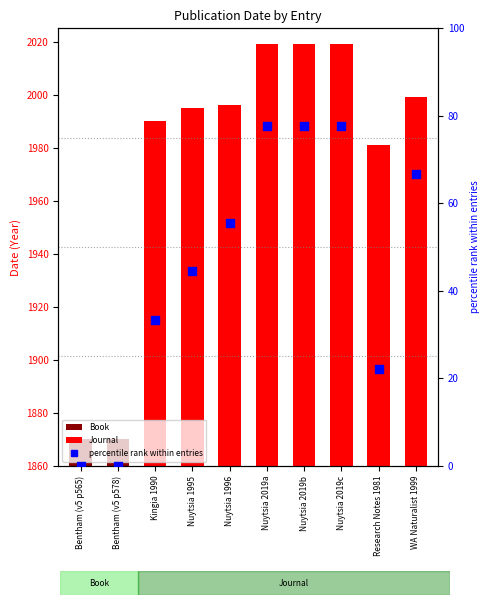

Which has a higher value, WA Naturalist 1999 or Kingia 1990?

WA Naturalist 1999